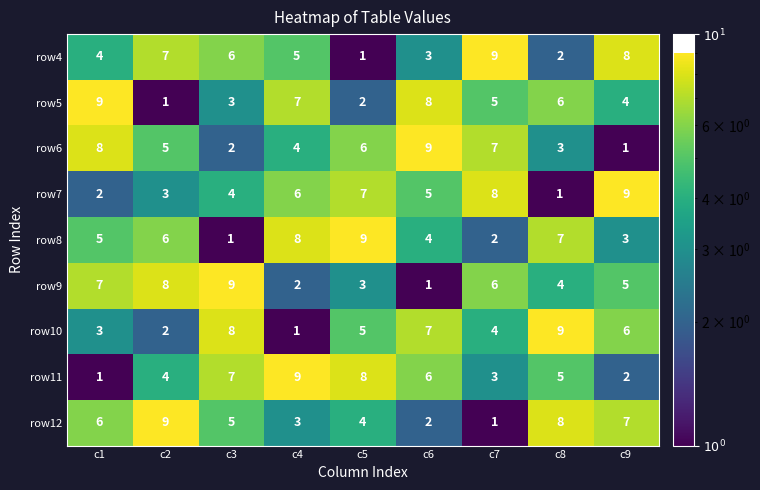

Which series changed the most between c6 and c7?

row4